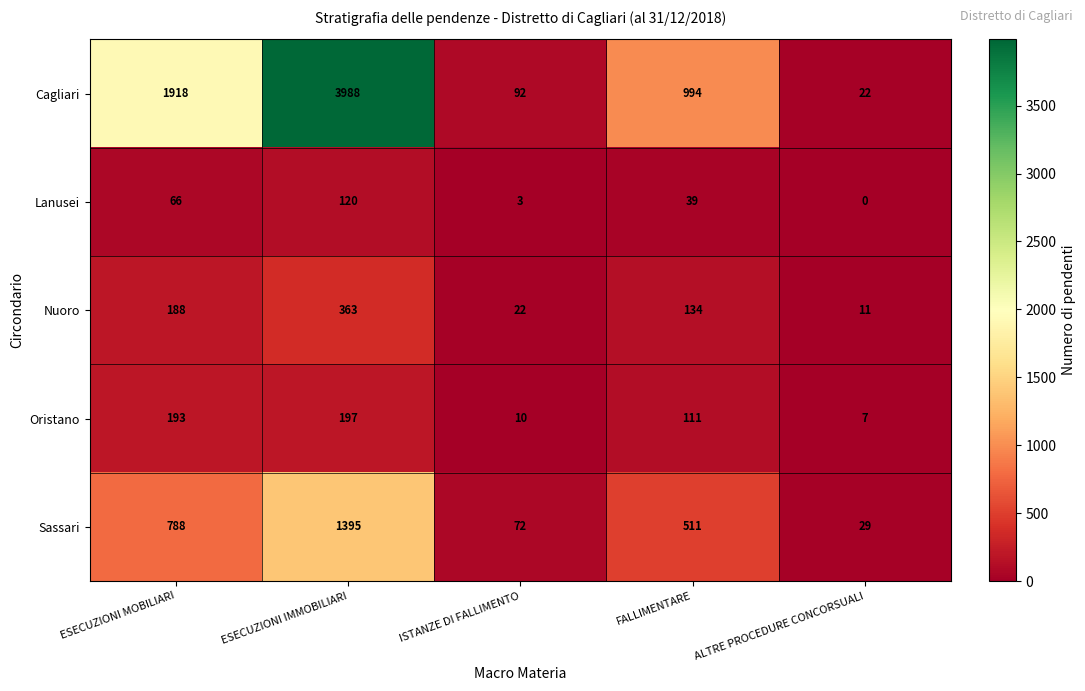

Is the value of Lanusei at ISTANZE DI FALLIMENTO greater than the value of Sassari at ALTRE PROCEDURE CONCORSUALI?

No